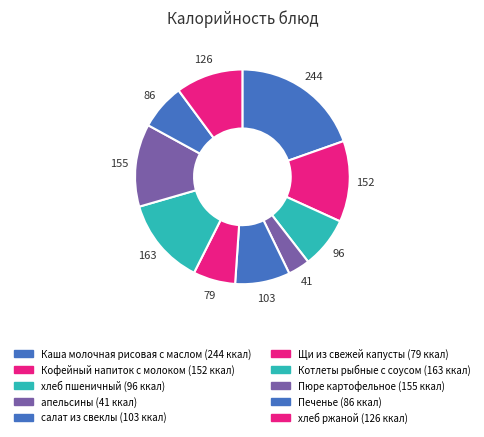

Between Пюре картофельное and хлеб пшеничный, which is larger?

Пюре картофельное